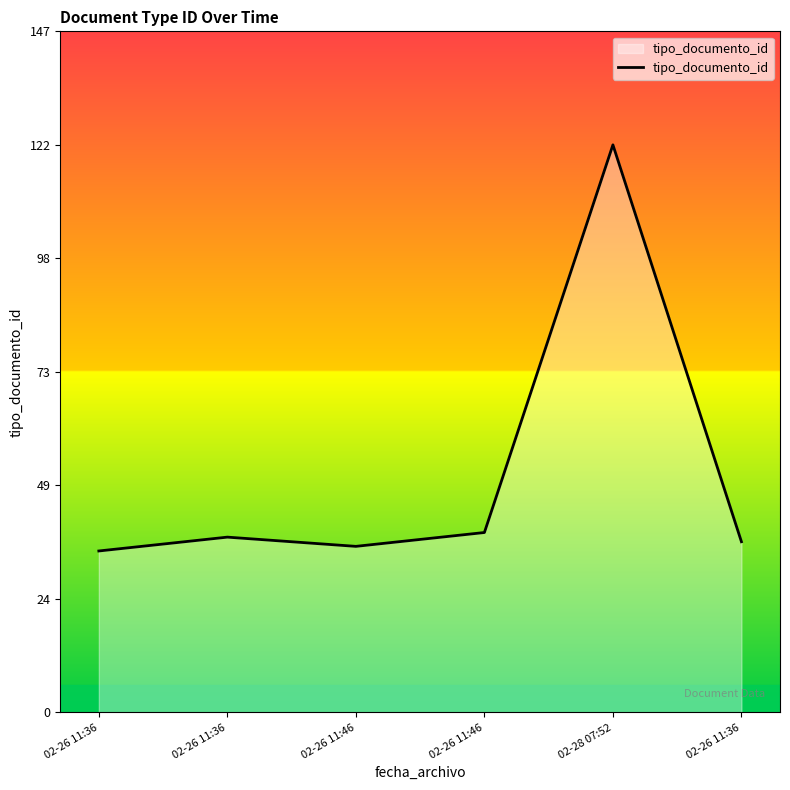

Does the chart have visible grid lines?

No